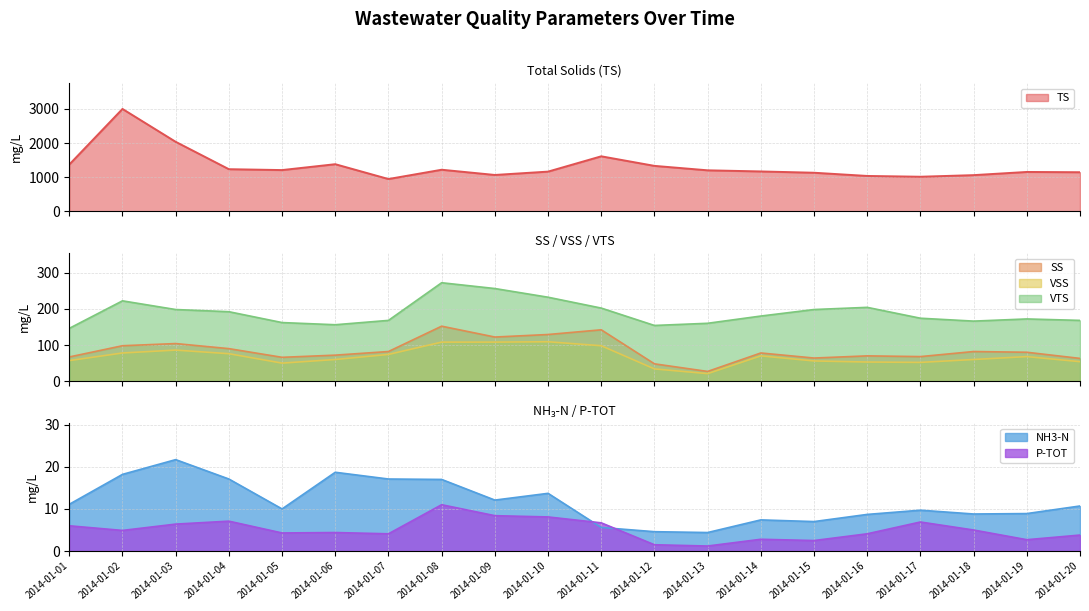

What is the sum of the TS values at 2014-01-05 and 2014-01-11?

2819.0